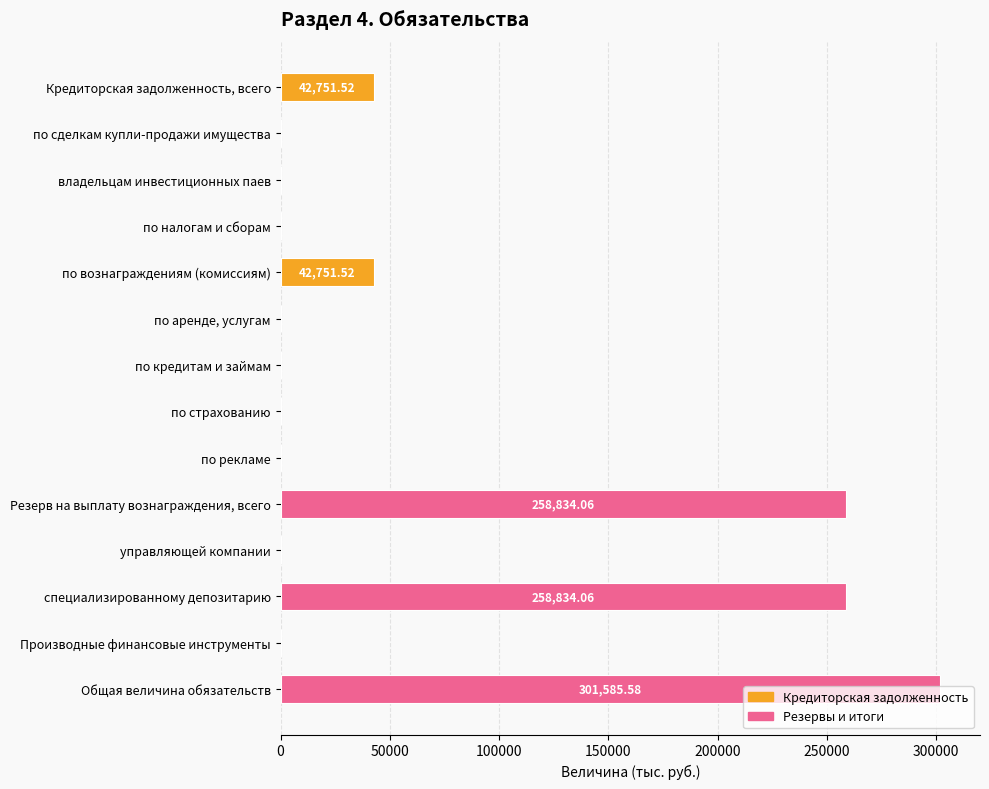

Between по рекламе and специализированному депозитарию, which is larger?

специализированному депозитарию